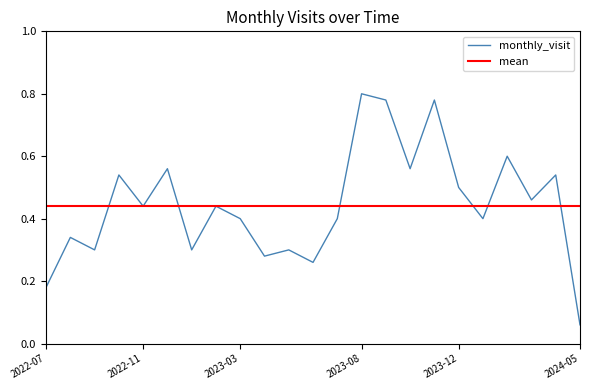

How many points are lower than both their immediate neighbors (excluding endpoints)?

8